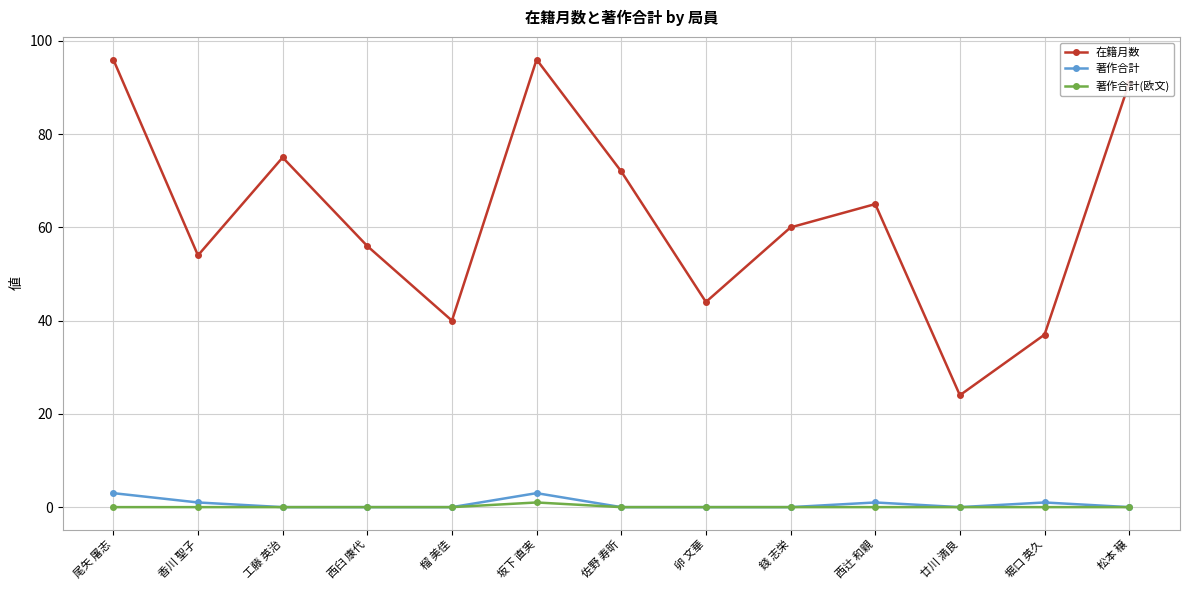

The 著作合計 series shows 0 at 工藤 英治. True or false?

True